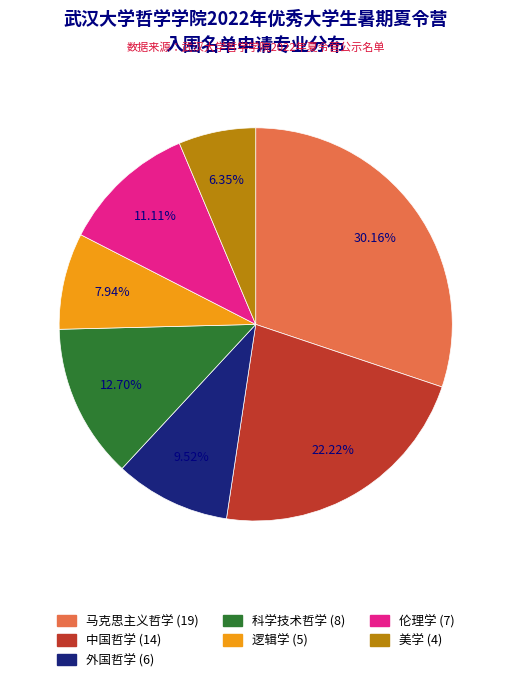

Is there a majority slice in this chart?

No